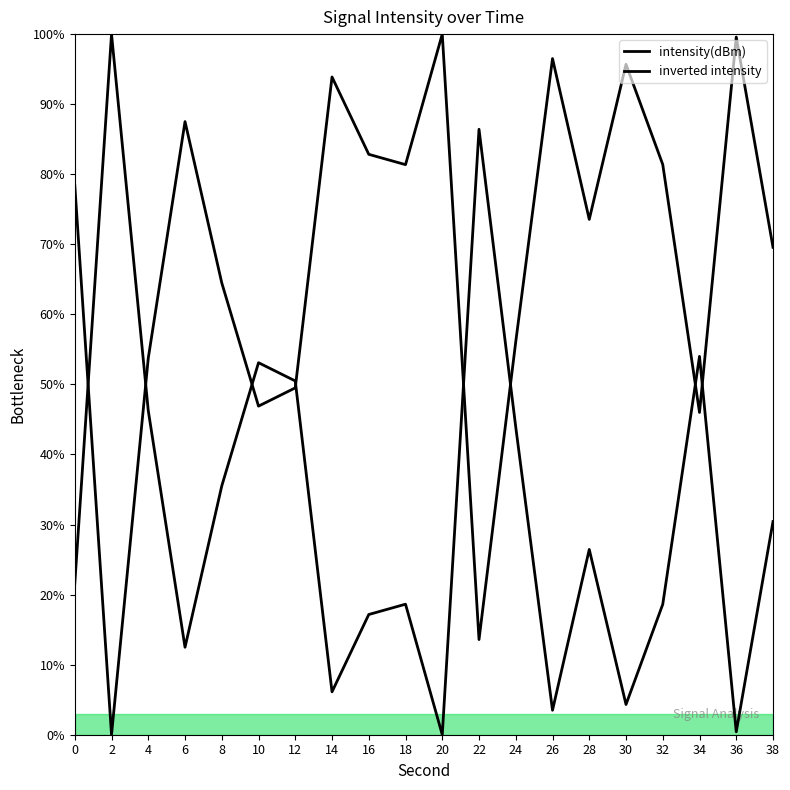

How many lines are shown in the chart?

2